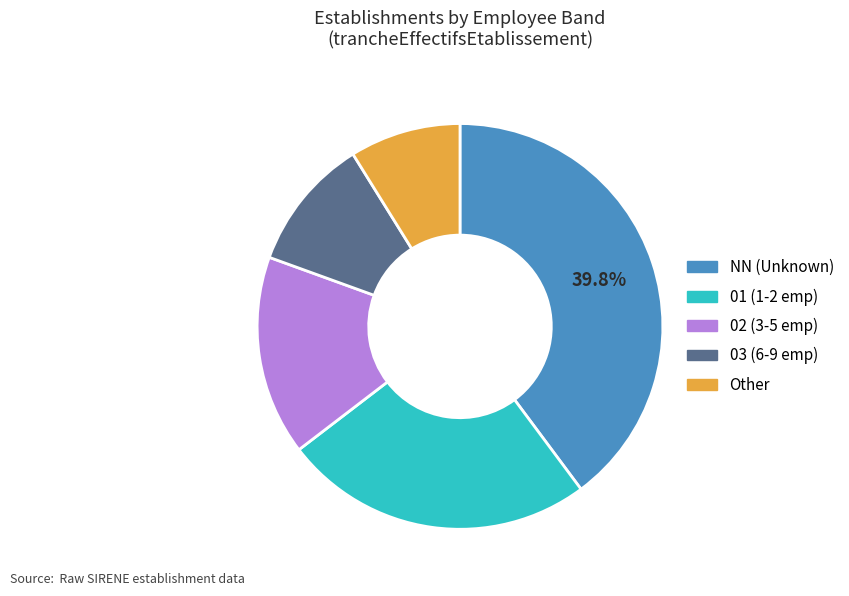

Is it true that Other is 9% of the pie?

True